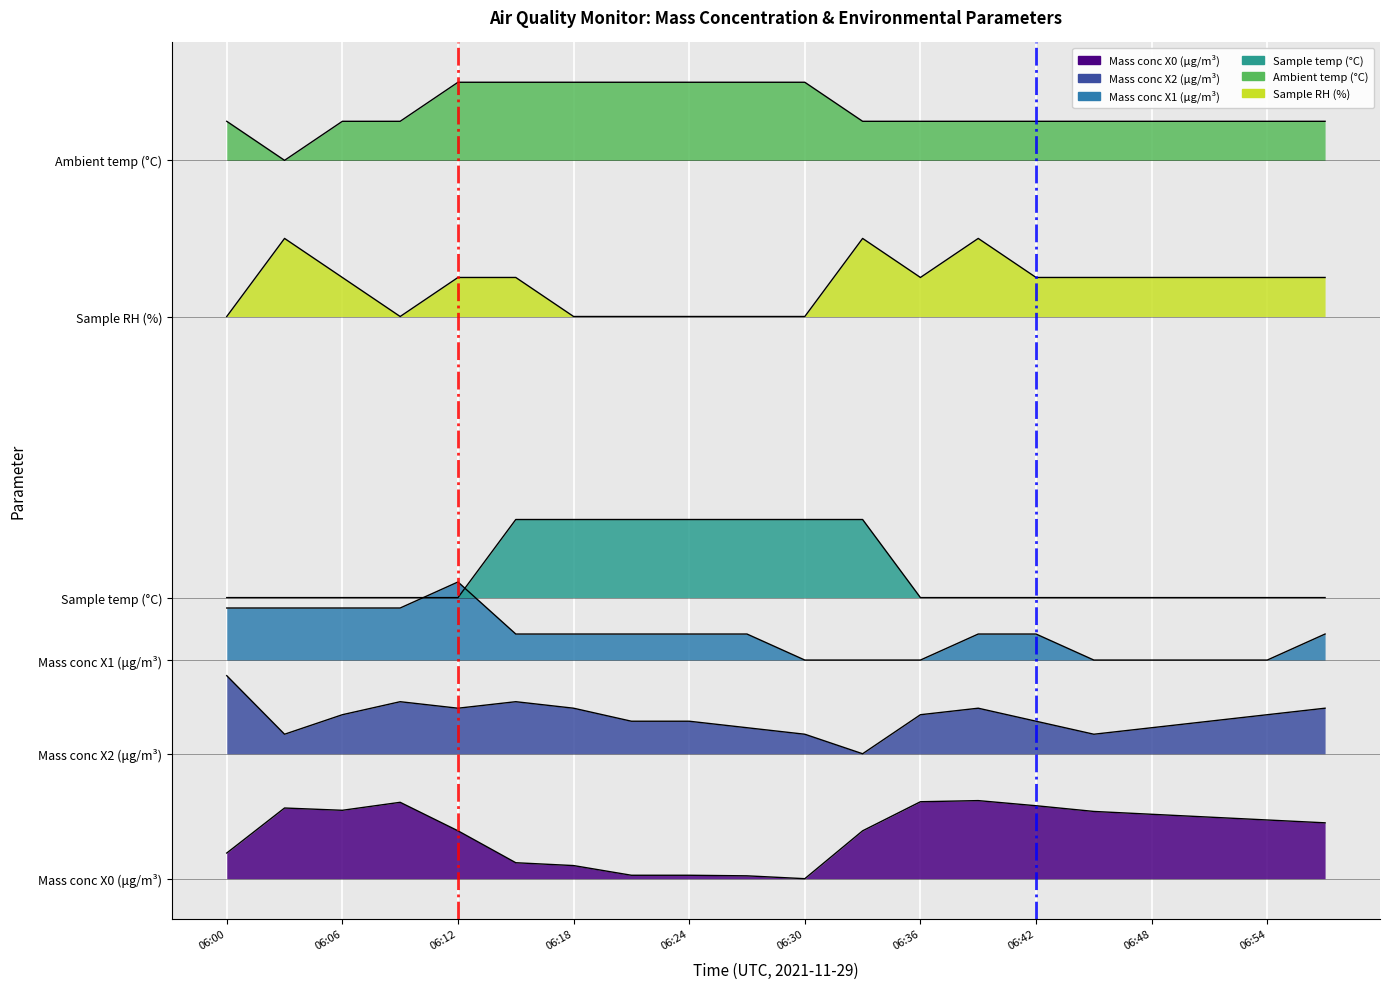

At which category is the sum across all series the highest?

06:15